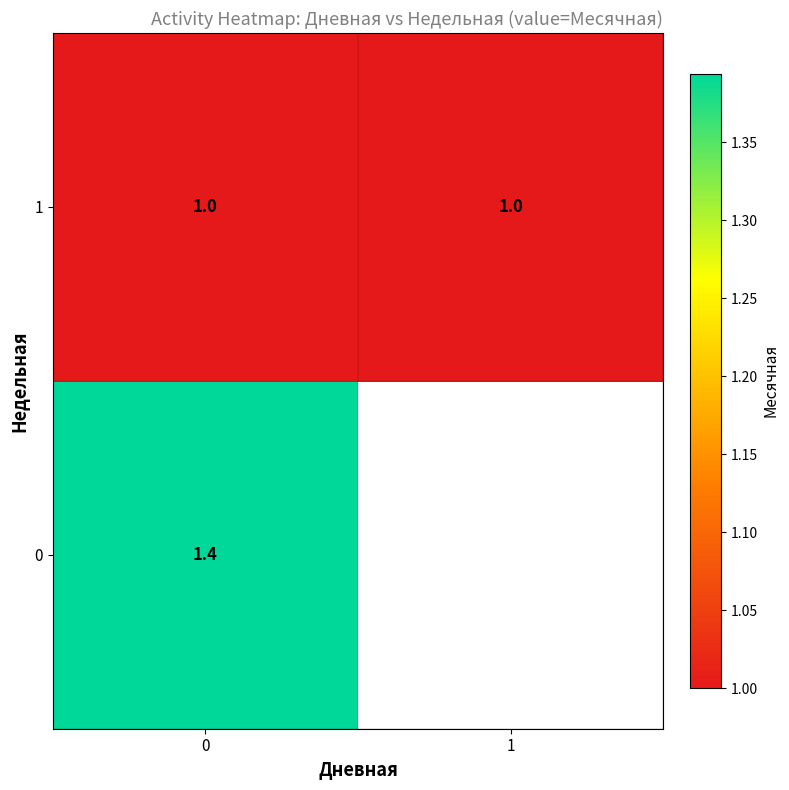

At 1, list the series in order from smallest to largest.

0, 1